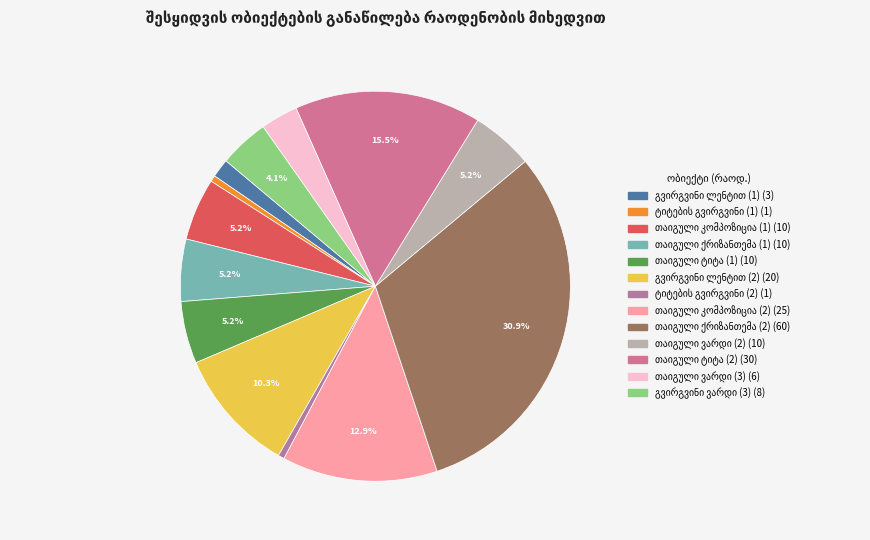

Count the number of slices in the pie.

13